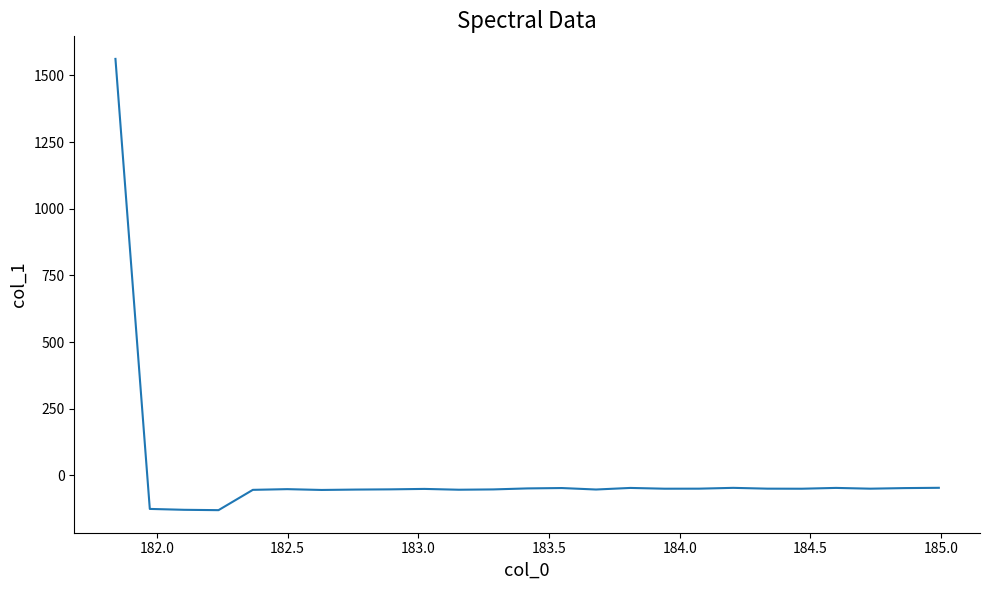

What is the greatest value displayed?

1561.8